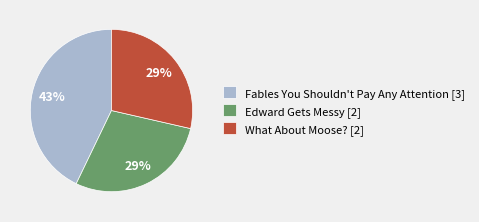

Does Edward Gets Messy [2] account for over 50% of the chart?

No